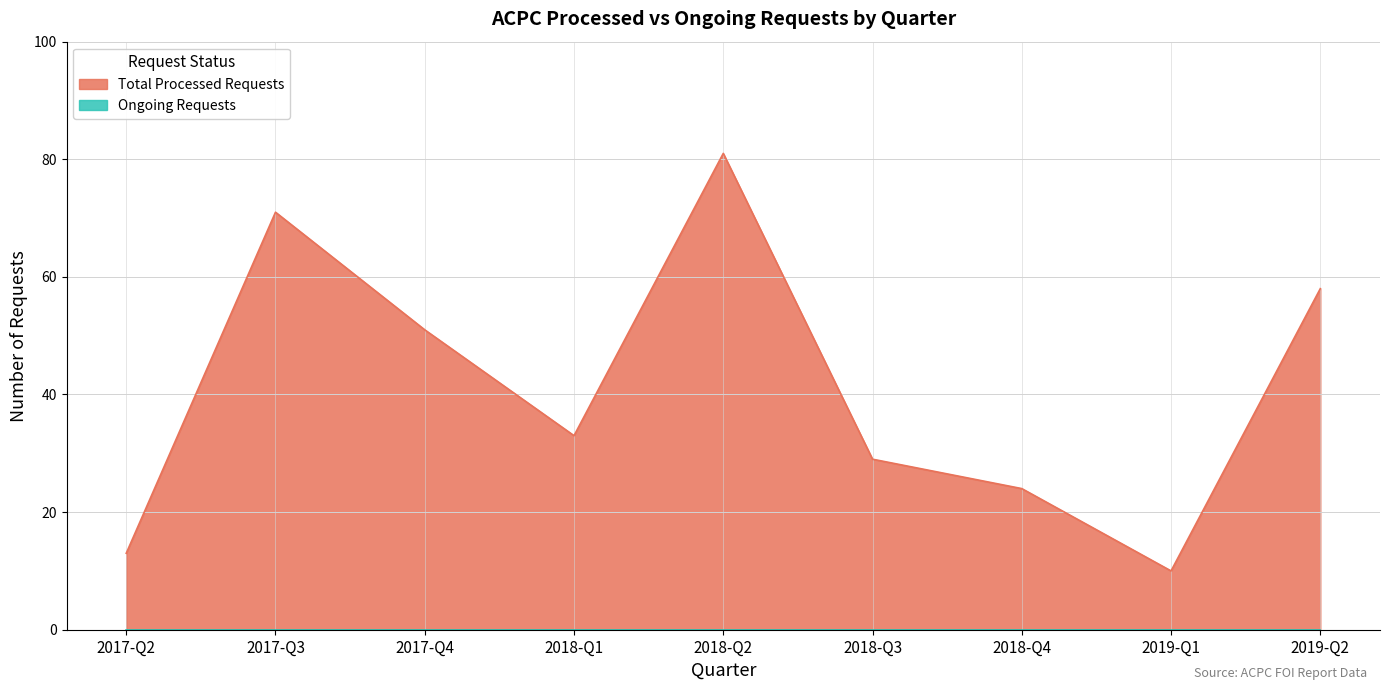

How many interior local peaks (higher than both neighbors) does the data have?

2